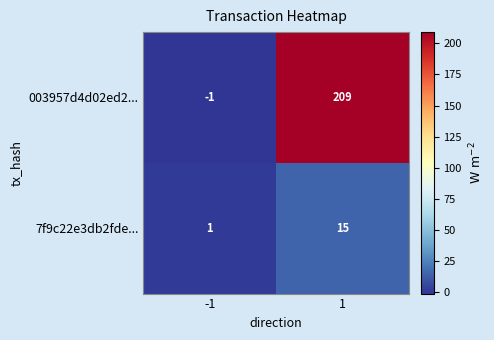

The 7f9c22e3db2fde... series shows 10 at 1. True or false?

False